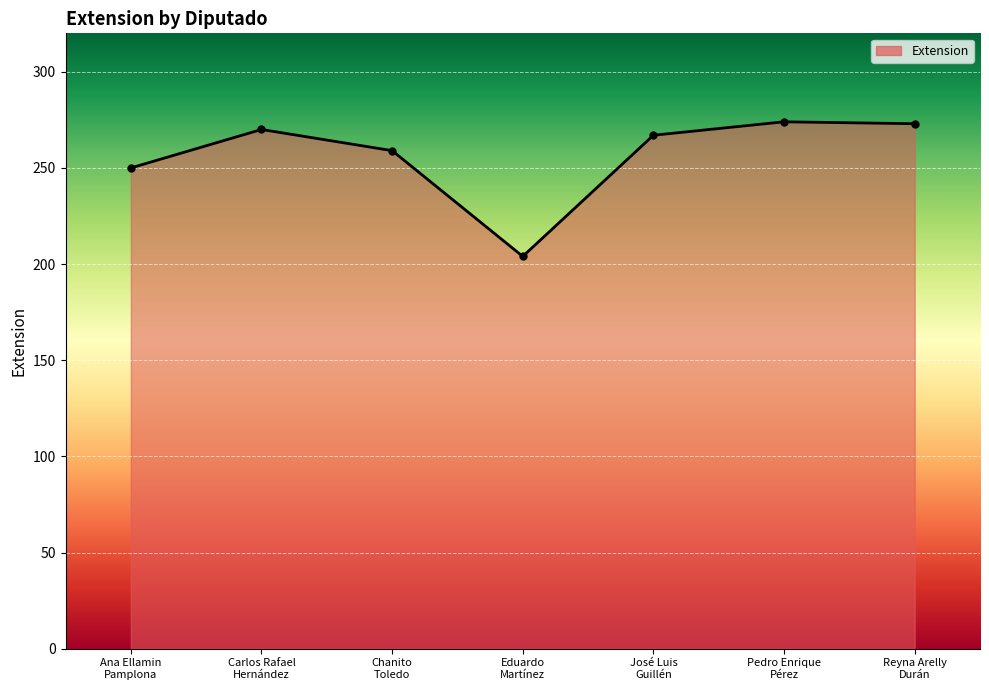

How many points are lower than both their immediate neighbors (excluding endpoints)?

1